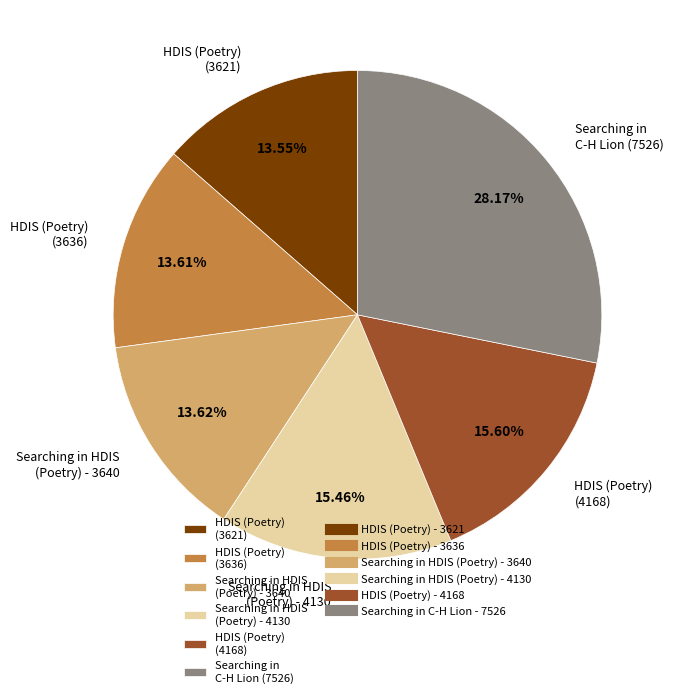

How many segments does this pie chart have?

6